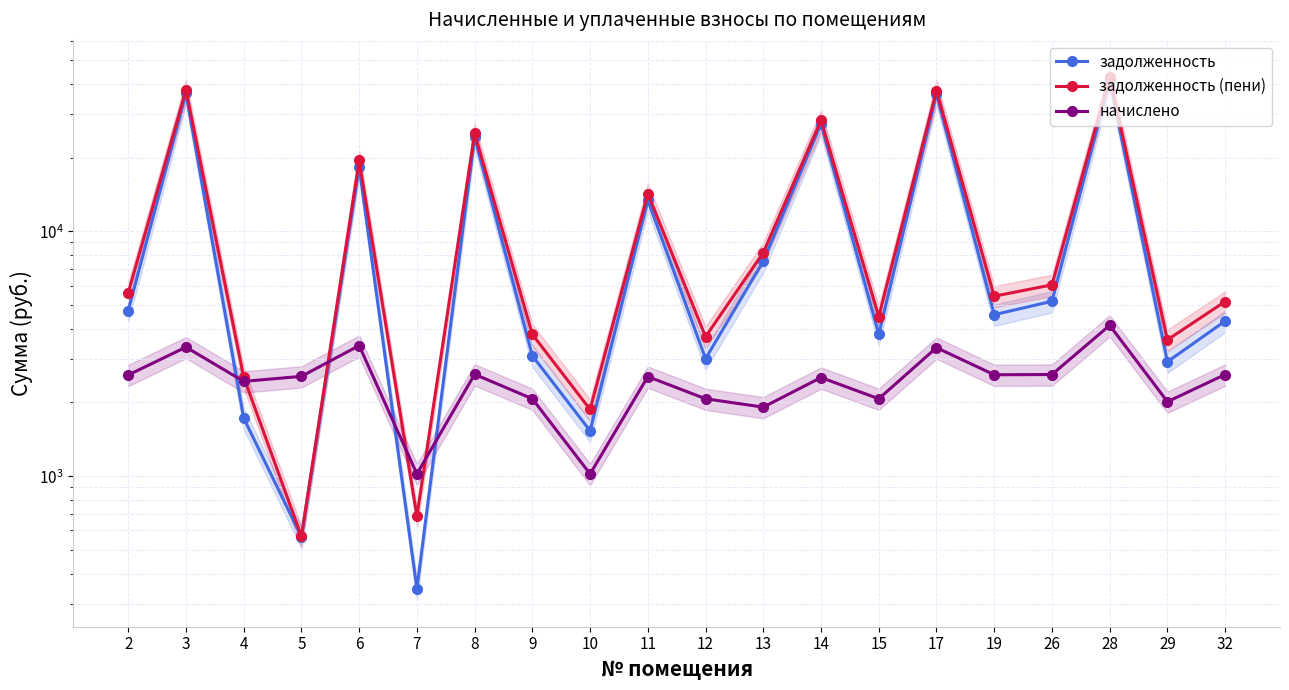

At which category does начислено reach its first local peak?

3